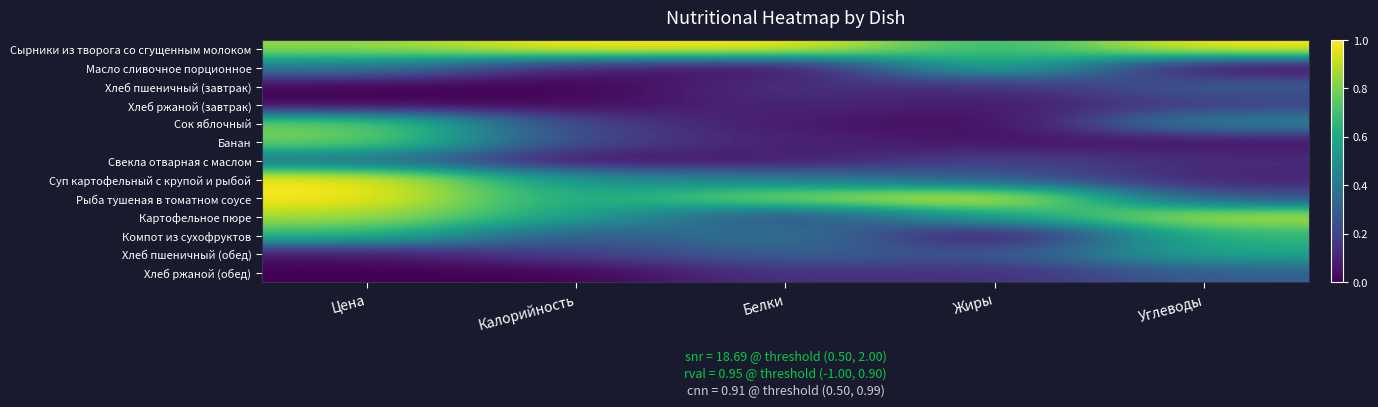

Rank the series at Углеводы from lowest to highest value.

Масло сливочное порционное, Банан, Суп картофельный с крупой и рыбой, Свекла отварная с маслом, Хлеб ржаной (завтрак), Рыба тушеная в томатном соусе, Хлеб пшеничный (завтрак), Хлеб ржаной (обед), Сок яблочный, Хлеб пшеничный (обед), Компот из сухофруктов, Картофельное пюре, Сырники из творога со сгущенным молоком